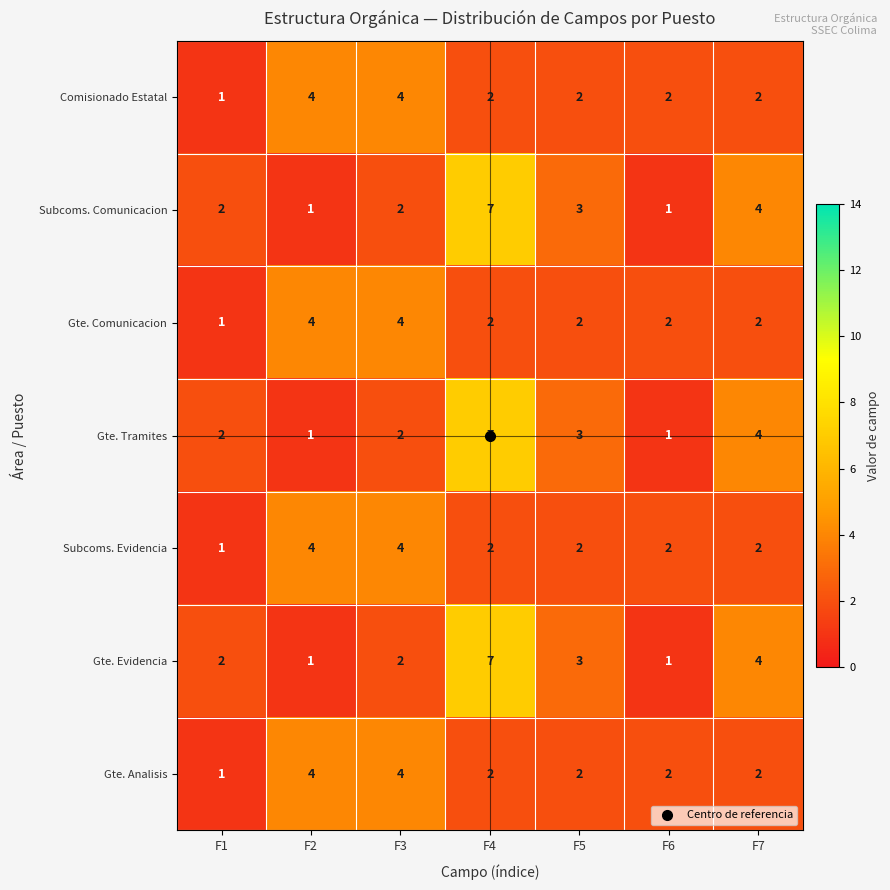

What is the maximum value for Gte. Analisis?

4